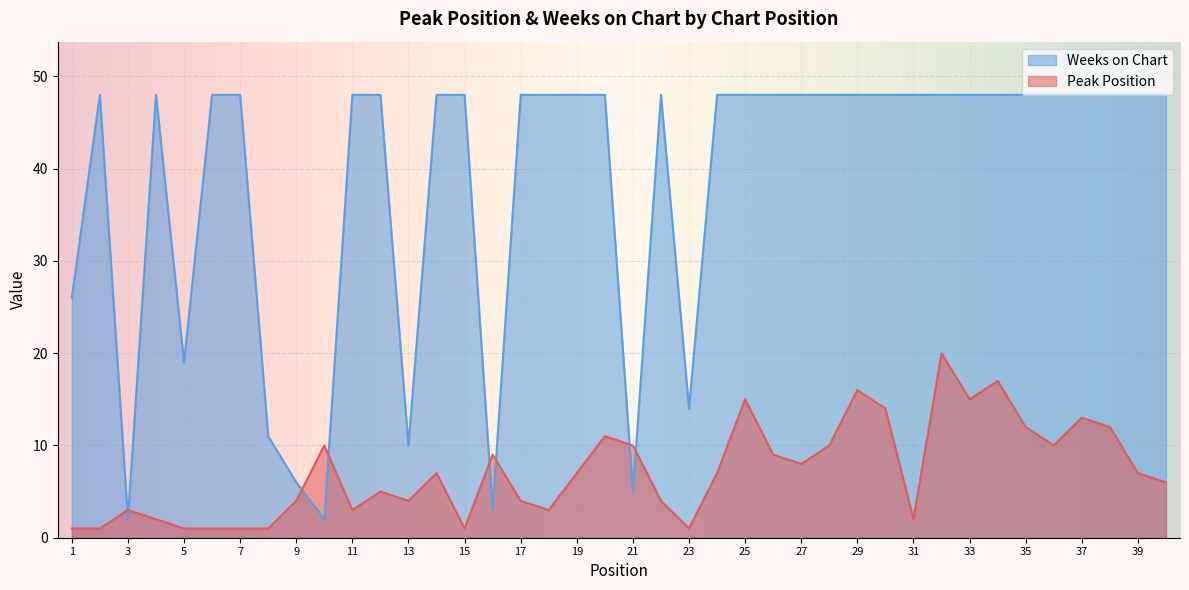

What is the greatest value displayed?

48